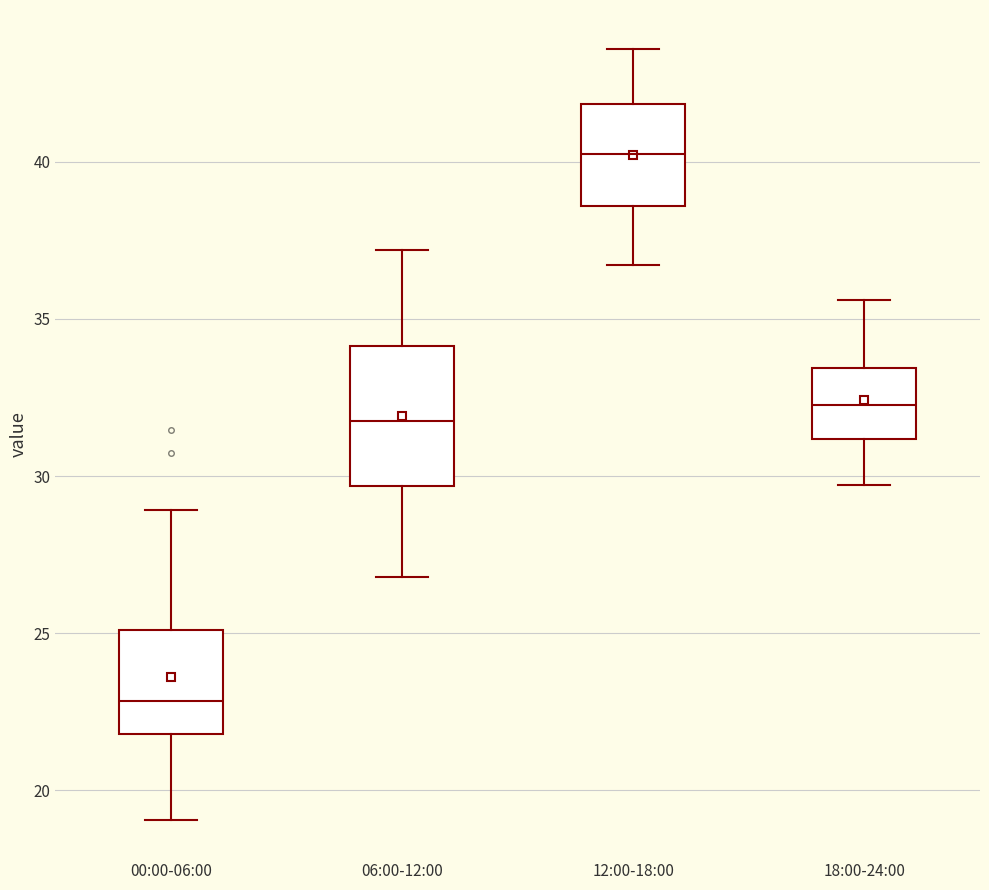

Reading left to right, read every box against the y-axis: the position of its median line, the range the box covers, and the ends of its whiskers. The values are not printed on the chart, so give them approximately, as read against the axis.

00:00-06:00: median 23.0, box 22.0 to 25.0, whiskers 19.0 to 29.0
06:00-12:00: median 32.0, box 29.5 to 34.0, whiskers 27.0 to 37.0
12:00-18:00: median 40.5, box 38.5 to 42.0, whiskers 36.5 to 43.5
18:00-24:00: median 32.5, box 31.0 to 33.5, whiskers 29.5 to 35.5